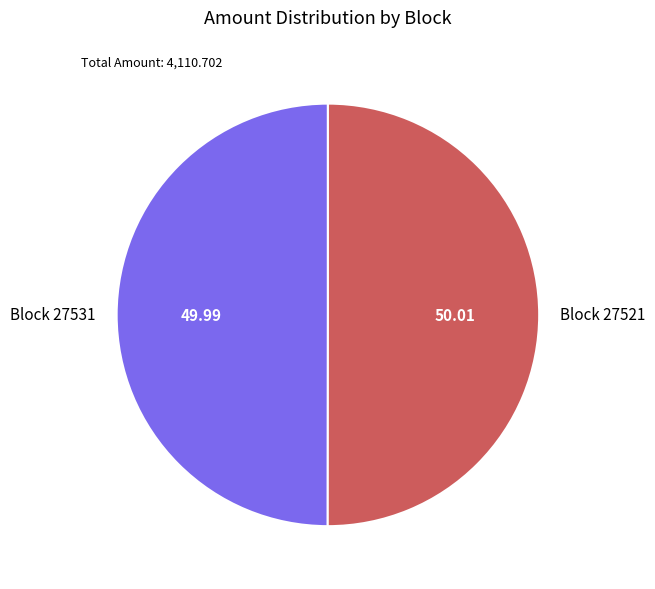

Count the number of slices in the pie.

2